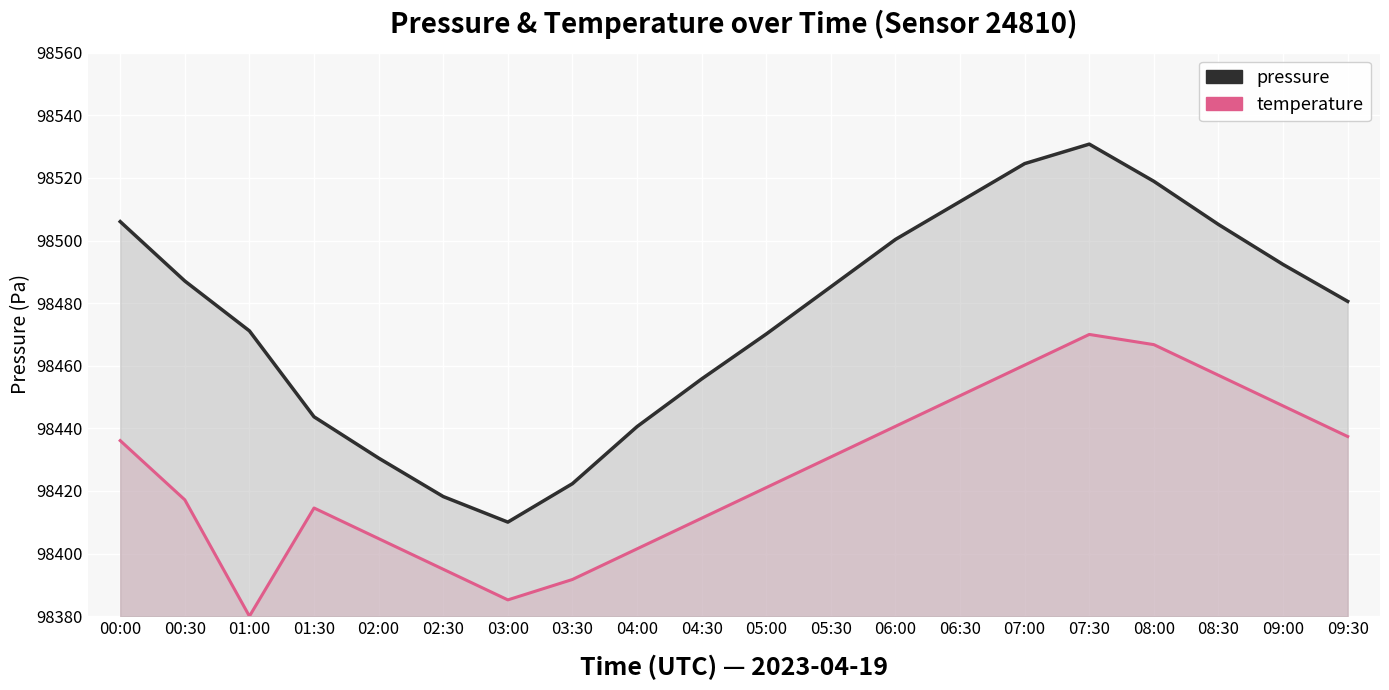

How many lines are shown in the chart?

2